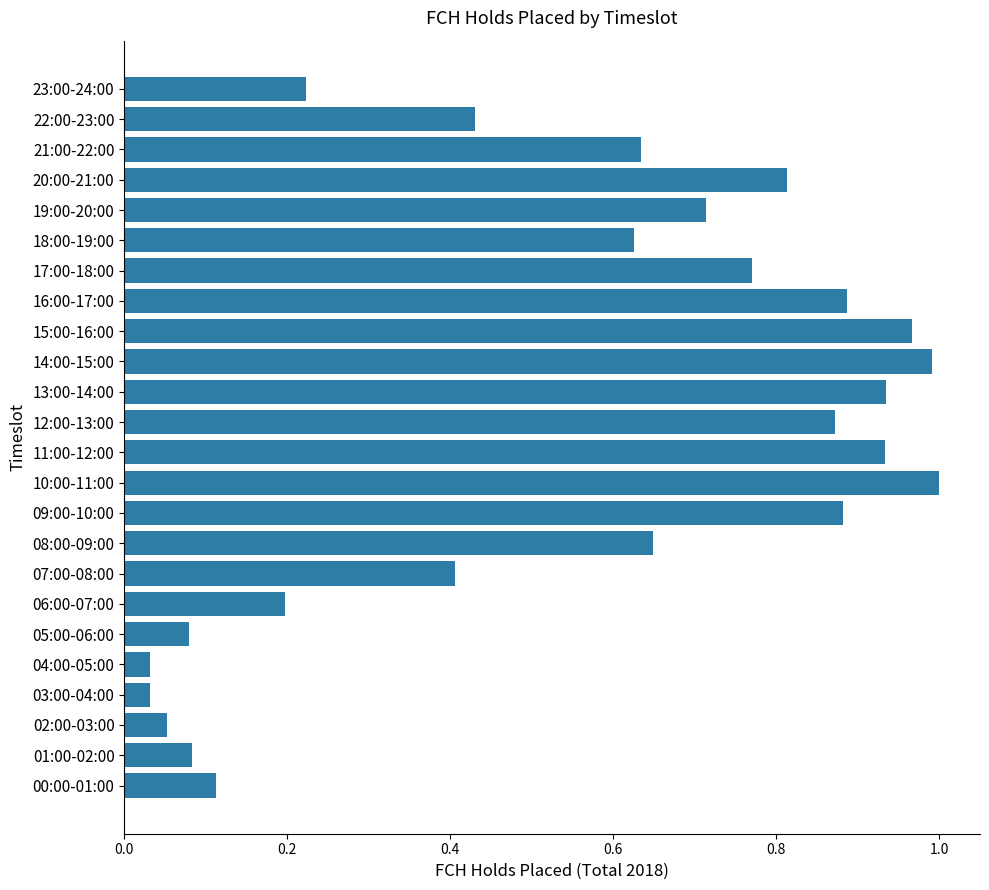

Between 17:00-18:00 and 11:00-12:00, which is larger?

11:00-12:00